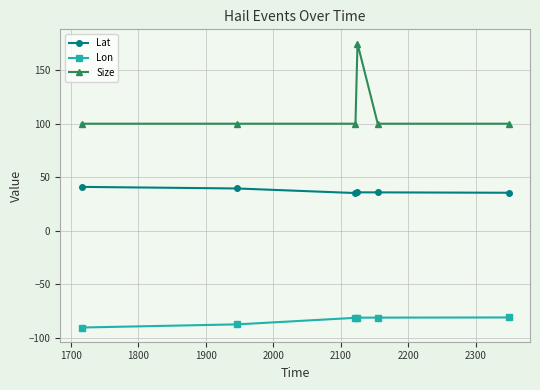

True or false: Lat and Lon cross at least once.

False